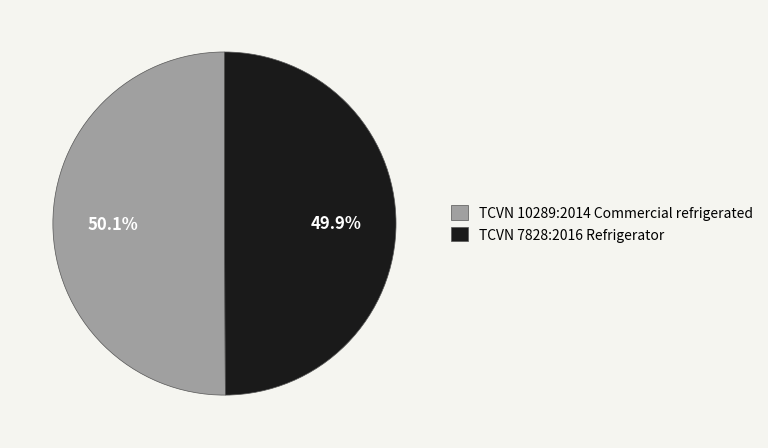

What is the ratio of the value at TCVN 7828:2016 Refrigerator to the value at TCVN 10289:2014 Commercial refrigerated?

1.0